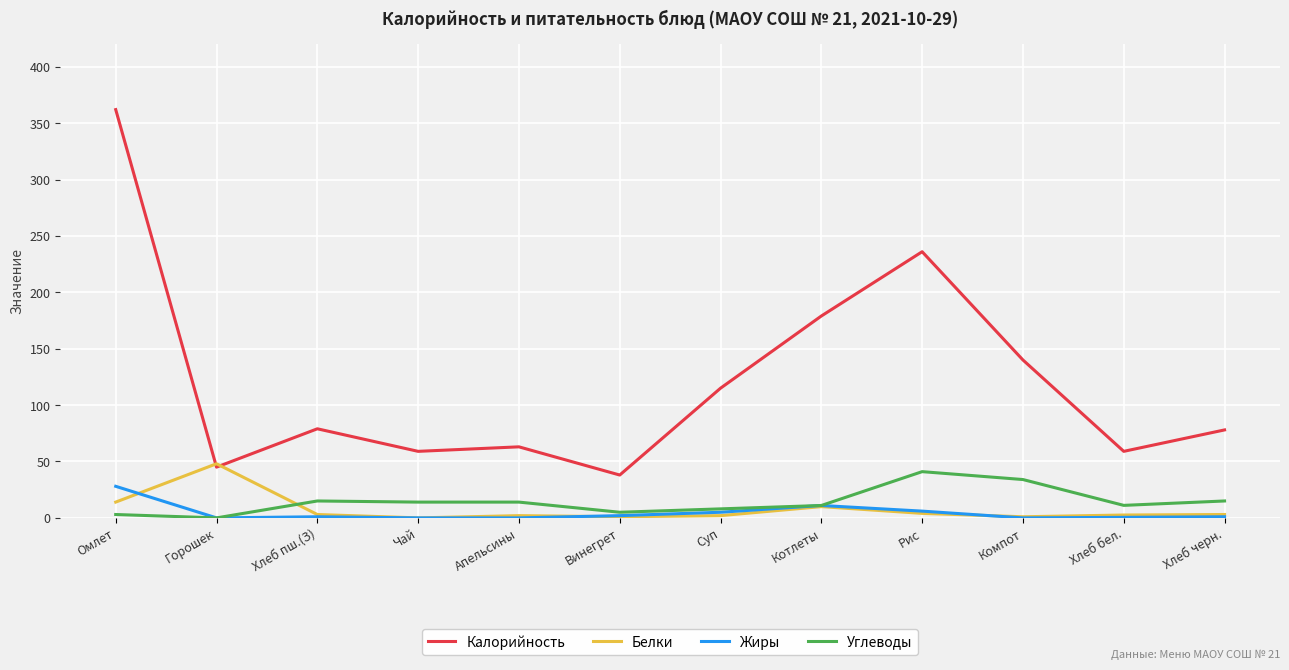

What is the average value of the Калорийность series?

121.1